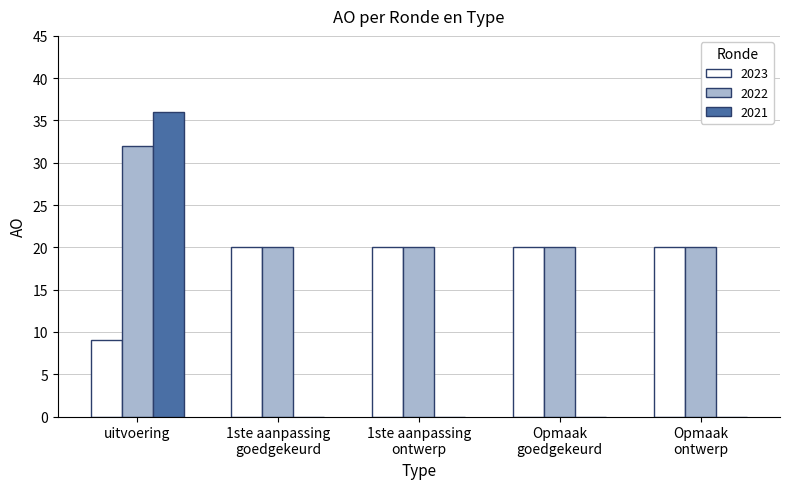

Which label corresponds to the largest value in the chart?

uitvoering